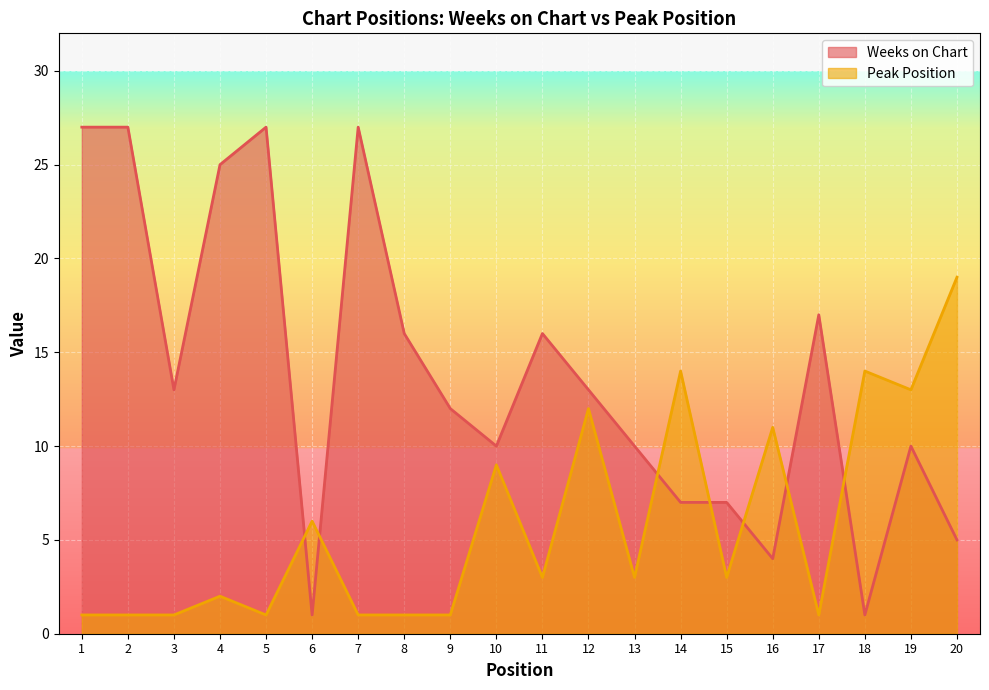

How many data points in Weeks on Chart are less than 13?

10